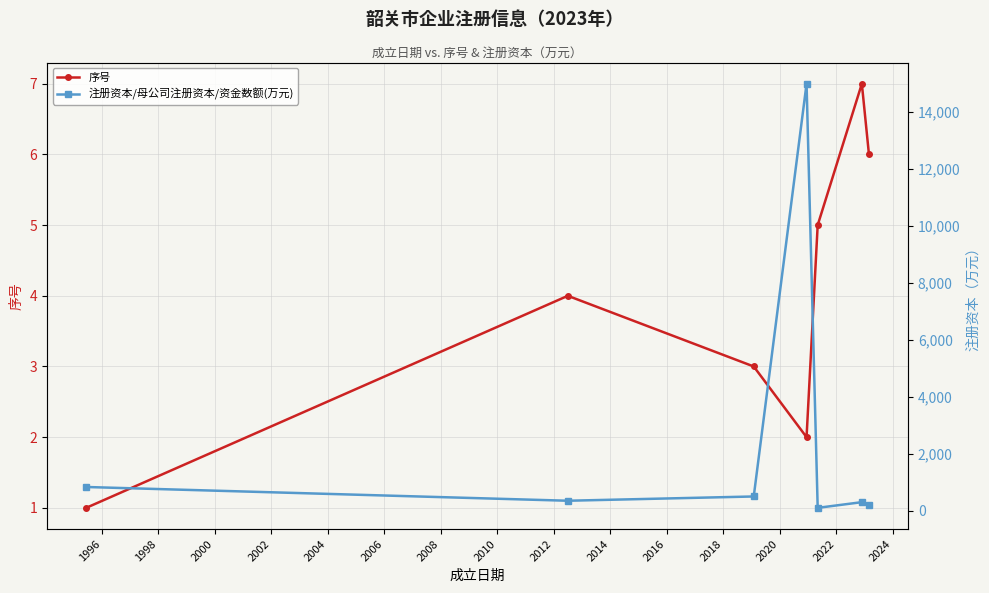

What is the highest value of the 序号 series?

7